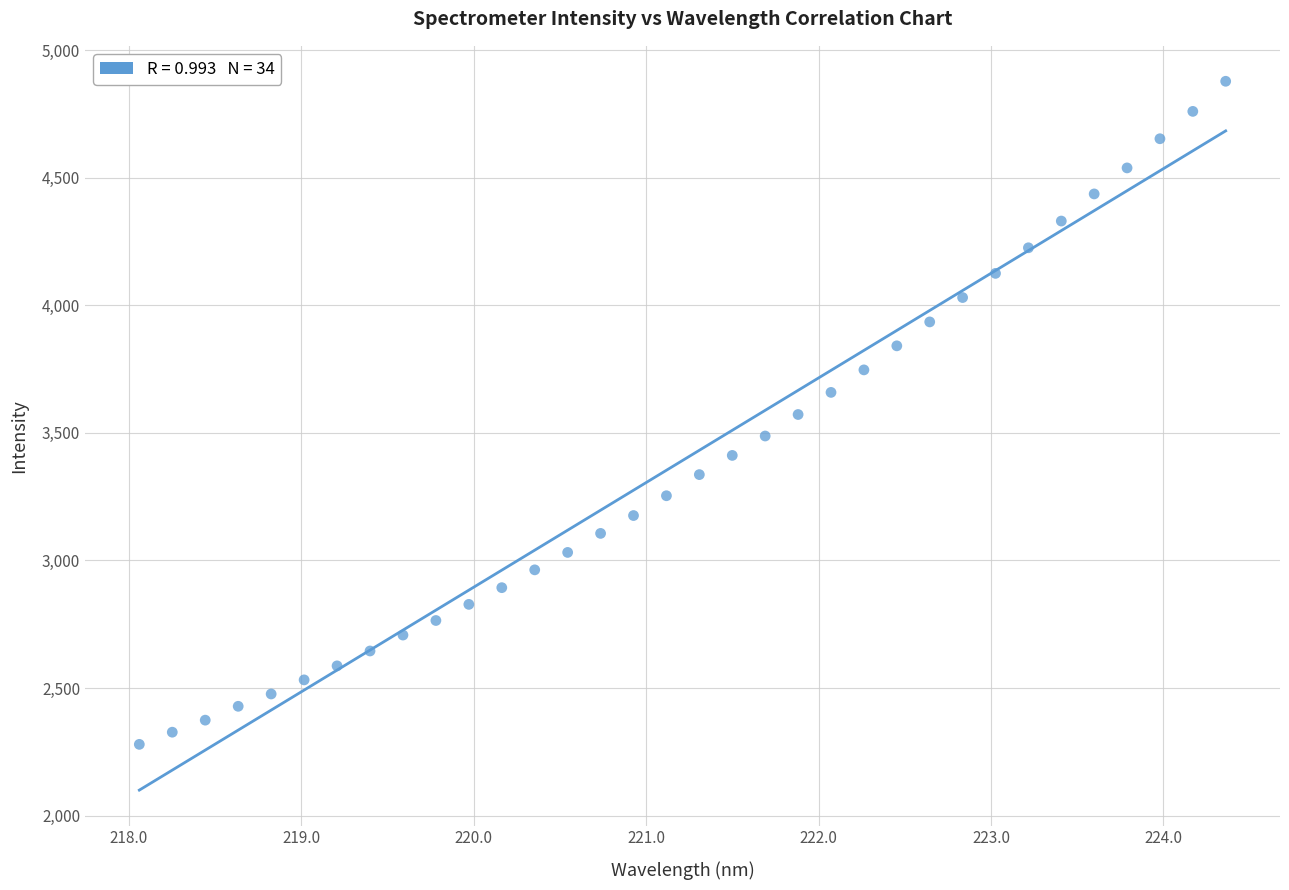

What is the range of Y values (max minus min)?

2598.2